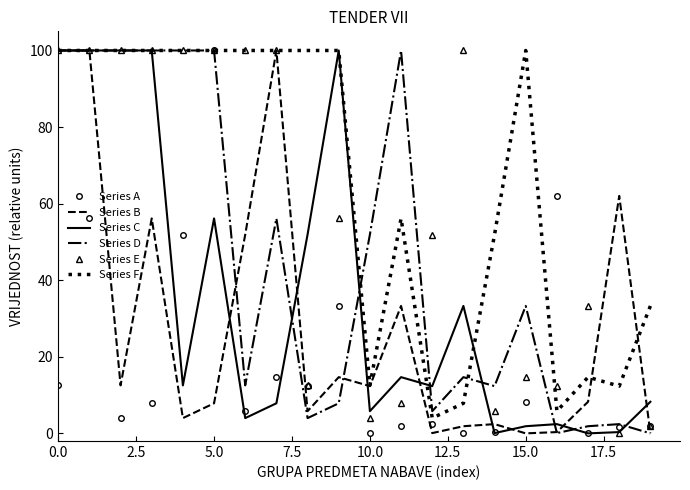

Which series has the largest total across all categories?

Series F